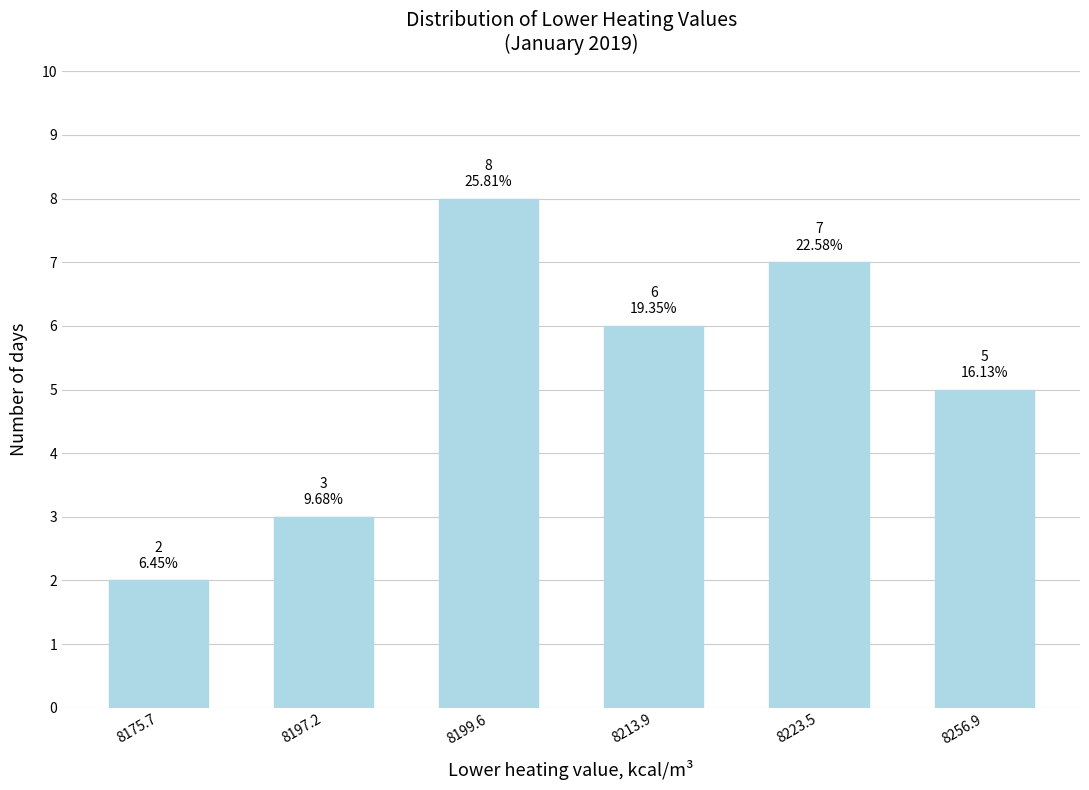

Reading left to right, list all the values displayed in this chart.

2	3	8	6	7	5